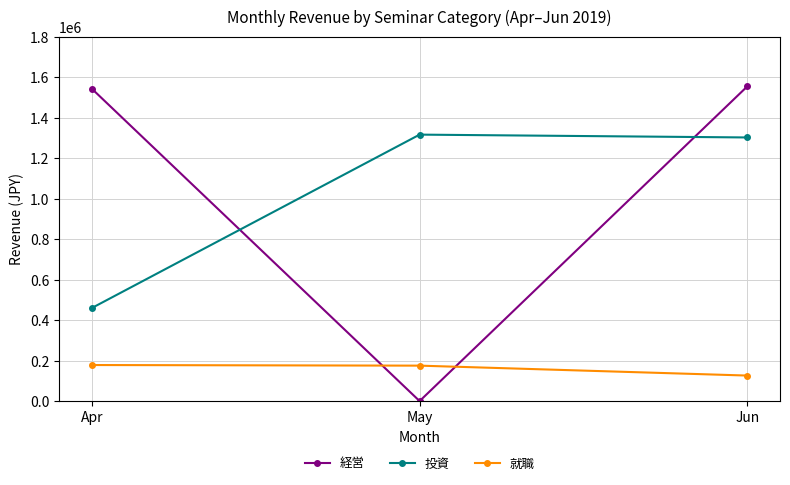

Is the value of 就職 at Jun greater than the value of 投資 at May?

No